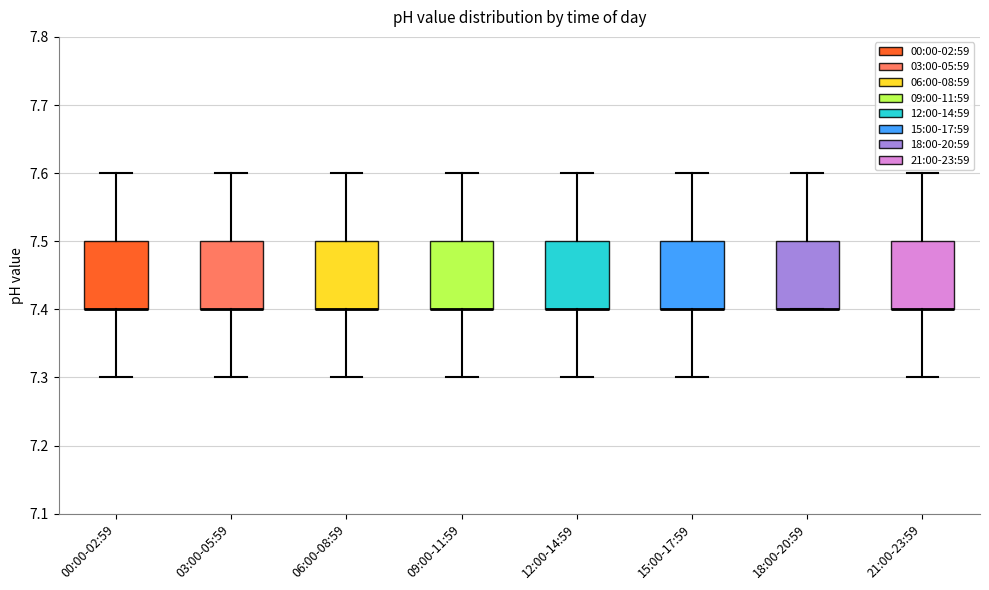

Reading left to right, read every box against the y-axis: the position of its median line, the range the box covers, and the ends of its whiskers. The values are not printed on the chart, so give them approximately, as read against the axis.

00:00-02:59: median 7.4 (drawn on the box's lower edge), box 7.4 to 7.5, whiskers 7.3 to 7.6
03:00-05:59: median 7.4 (drawn on the box's lower edge), box 7.4 to 7.5, whiskers 7.3 to 7.6
06:00-08:59: median 7.4 (drawn on the box's lower edge), box 7.4 to 7.5, whiskers 7.3 to 7.6
09:00-11:59: median 7.4 (drawn on the box's lower edge), box 7.4 to 7.5, whiskers 7.3 to 7.6
12:00-14:59: median 7.4 (drawn on the box's lower edge), box 7.4 to 7.5, whiskers 7.3 to 7.6
15:00-17:59: median 7.4 (drawn on the box's lower edge), box 7.4 to 7.5, whiskers 7.3 to 7.6
18:00-20:59: median 7.4 (drawn on the box's lower edge), box 7.4 to 7.5, whiskers 7.4 to 7.6
21:00-23:59: median 7.4 (drawn on the box's lower edge), box 7.4 to 7.5, whiskers 7.3 to 7.6